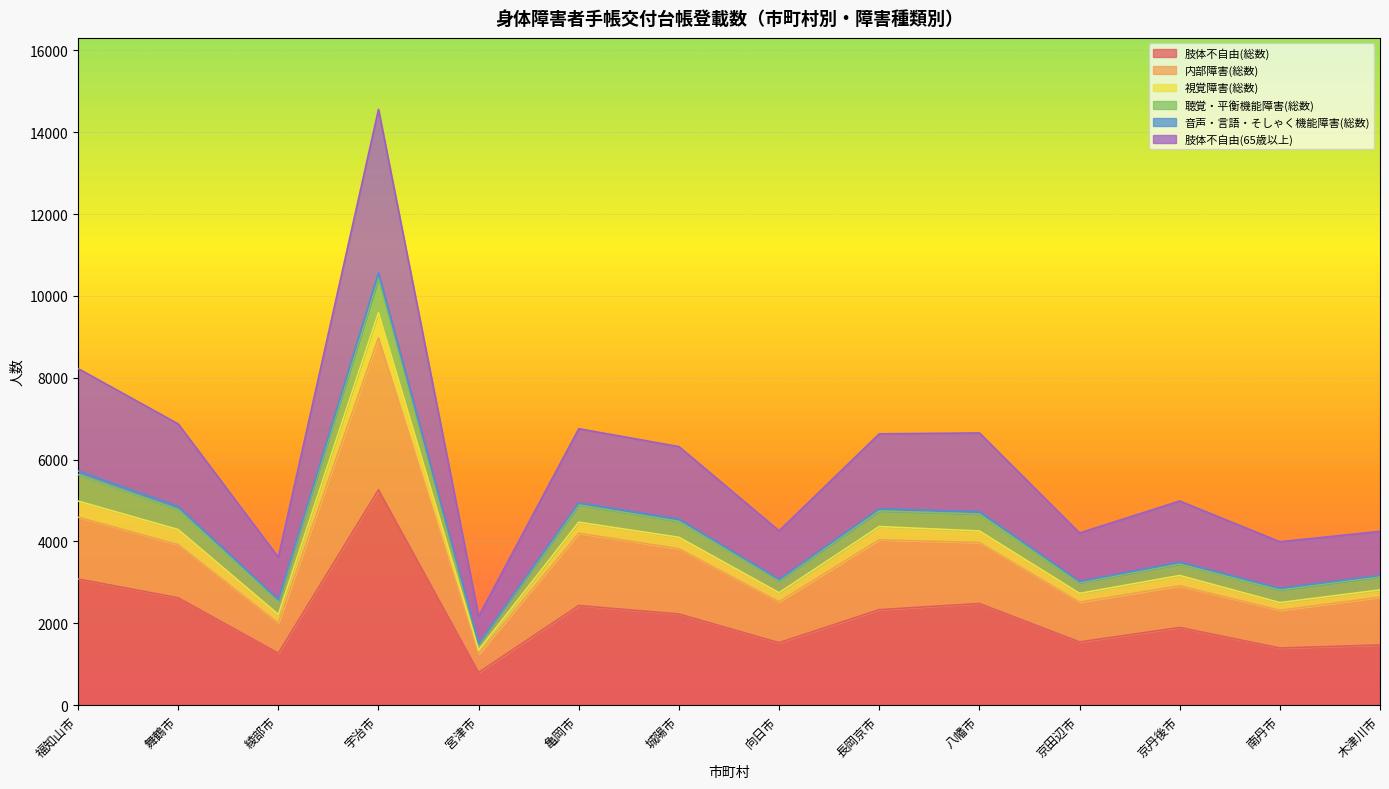

At which category is the sum across all series the highest?

宇治市